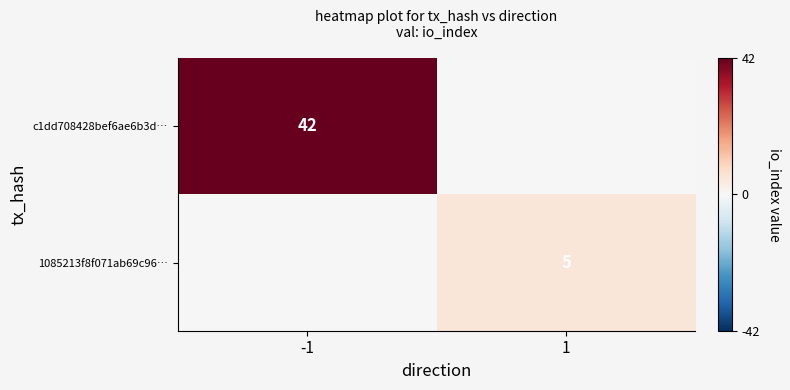

Is the value of 1085213f8f071ab69c96… at 1 greater than the value of c1dd708428bef6ae6b3d… at -1?

No